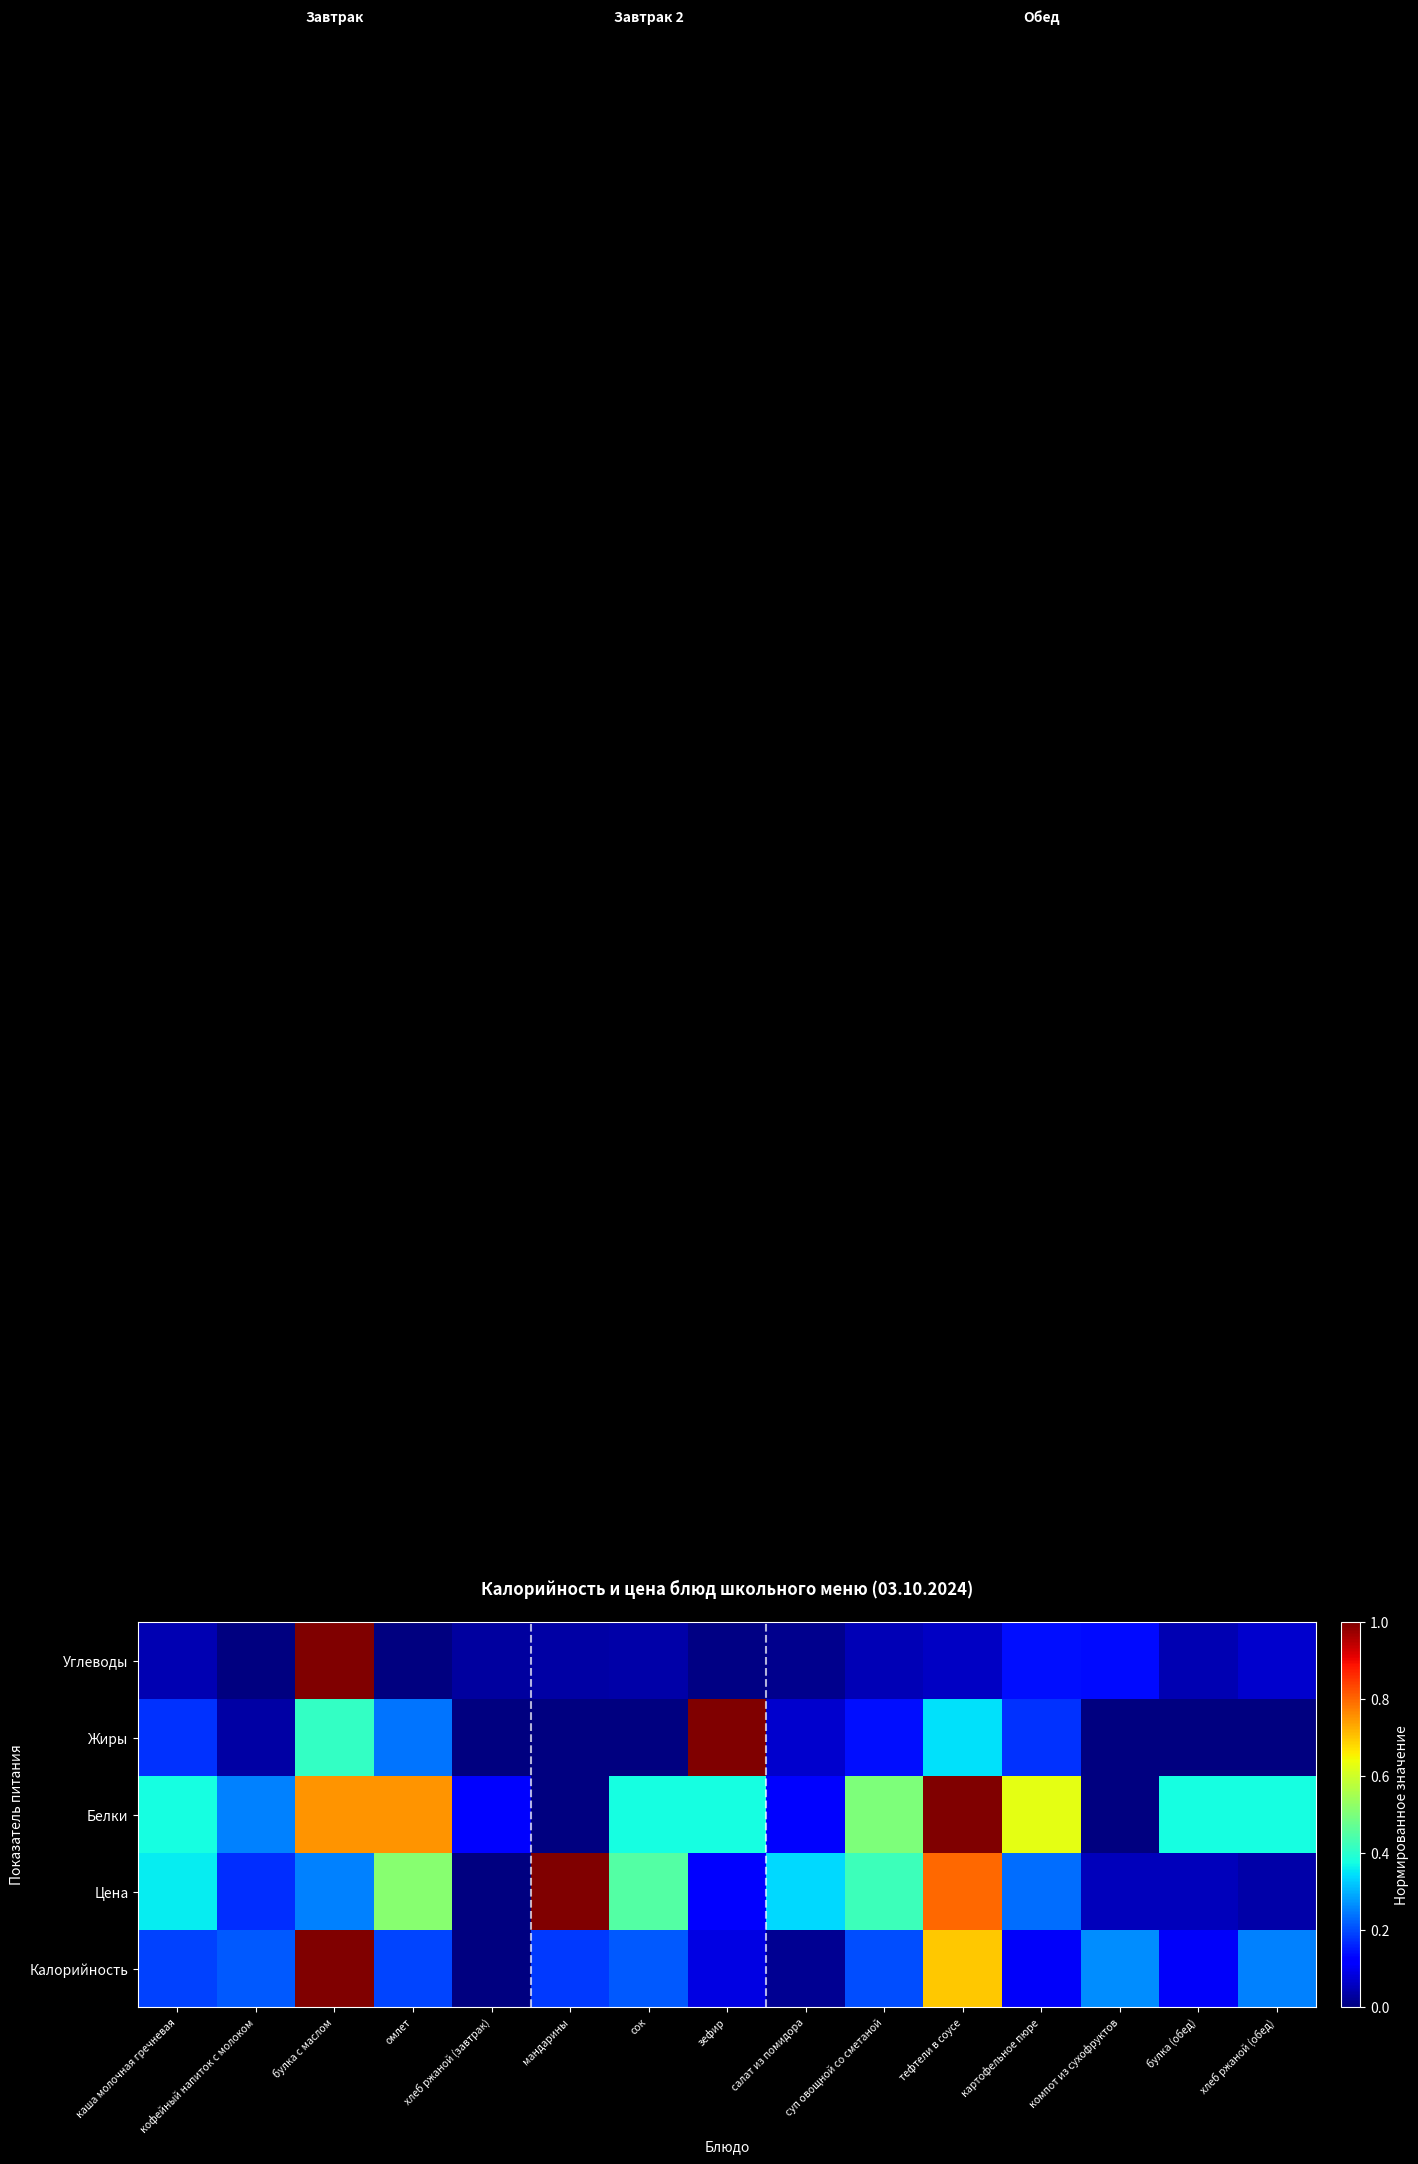

What is the total value across all series at кофейный напиток с молоком?

0.7